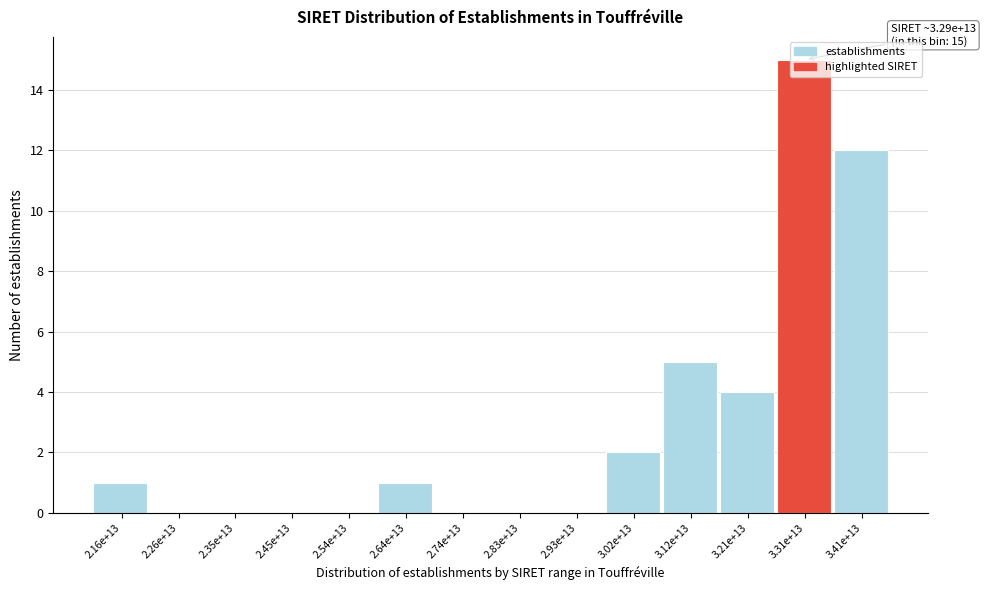

What is the change in value from 3.12e+13 to 3.31e+13?

+10